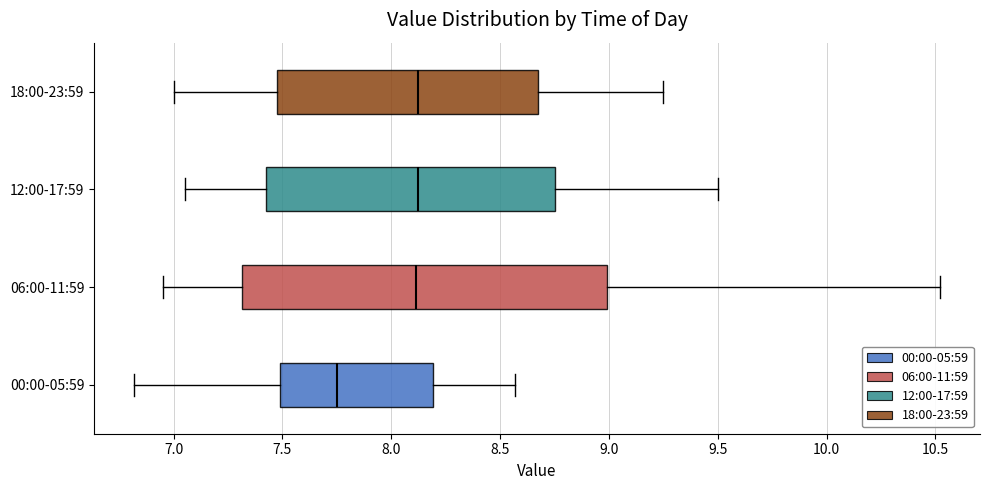

Where does the right whisker of the box for 12:00-17:59 end on the x-axis? The values are not printed on the chart, so give them approximately, as read against the axis.

9.50